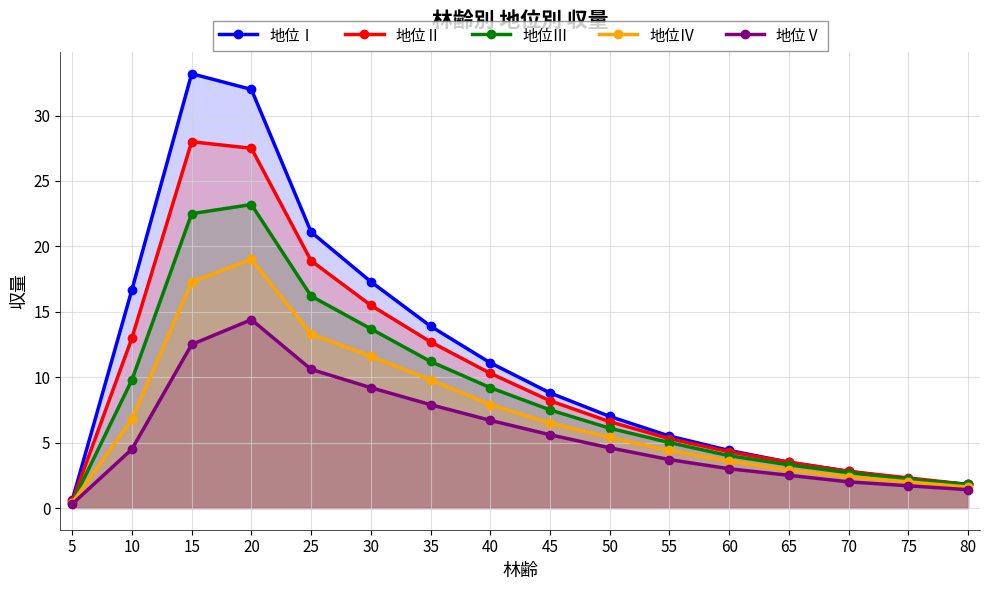

Where does the 地位Ⅴ series first go above 4?

10